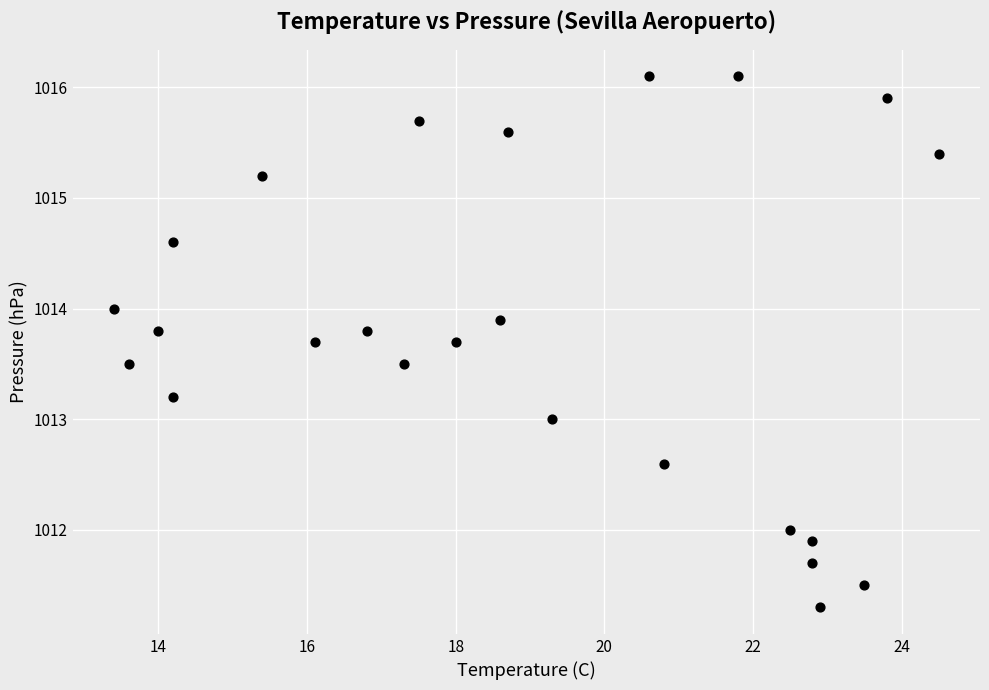

What is the range of X values (max minus min)?

11.1